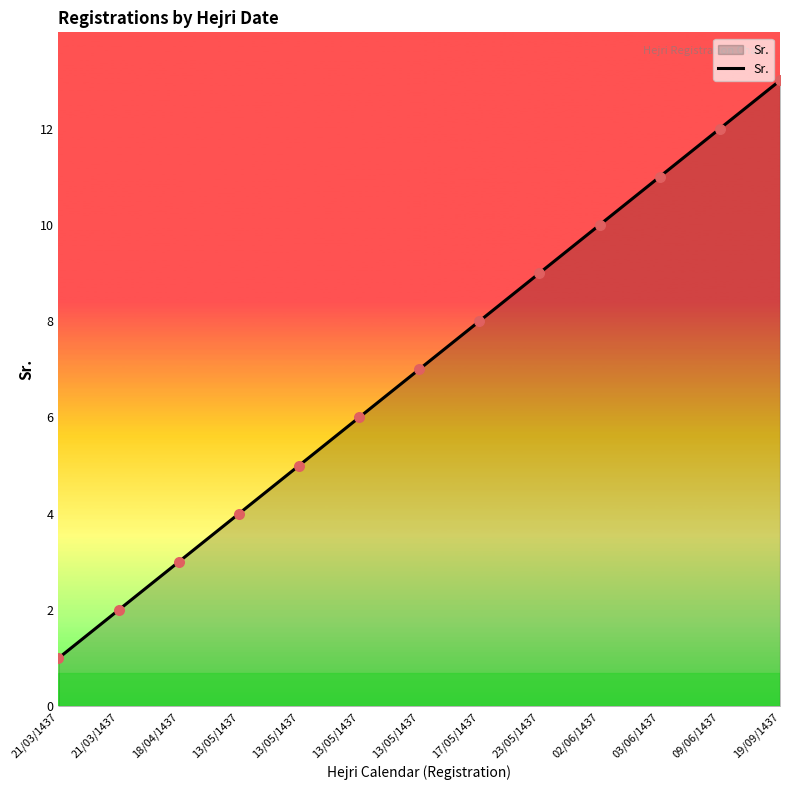

How many lines are shown in the chart?

1